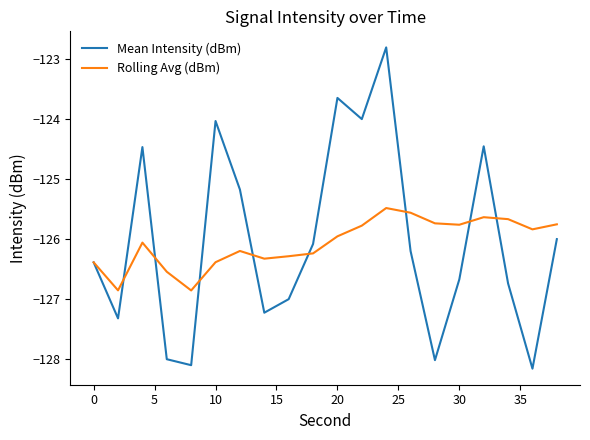

What are all the series names shown in the legend?

Mean Intensity (dBm), Rolling Avg (dBm)